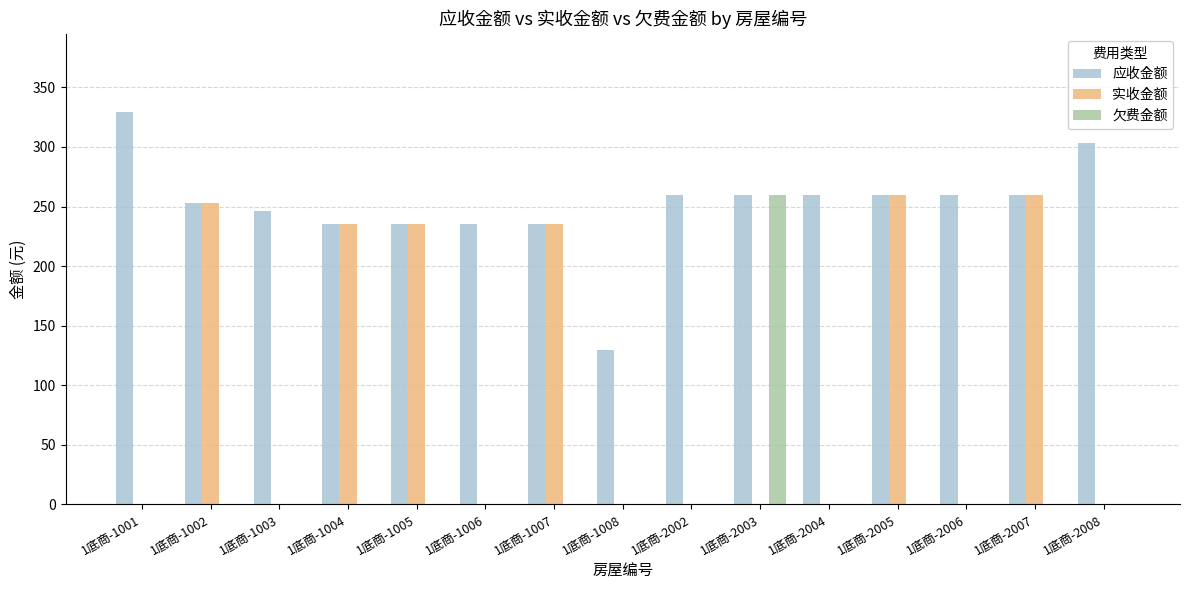

What is the highest value of the 应收金额 series?

329.2